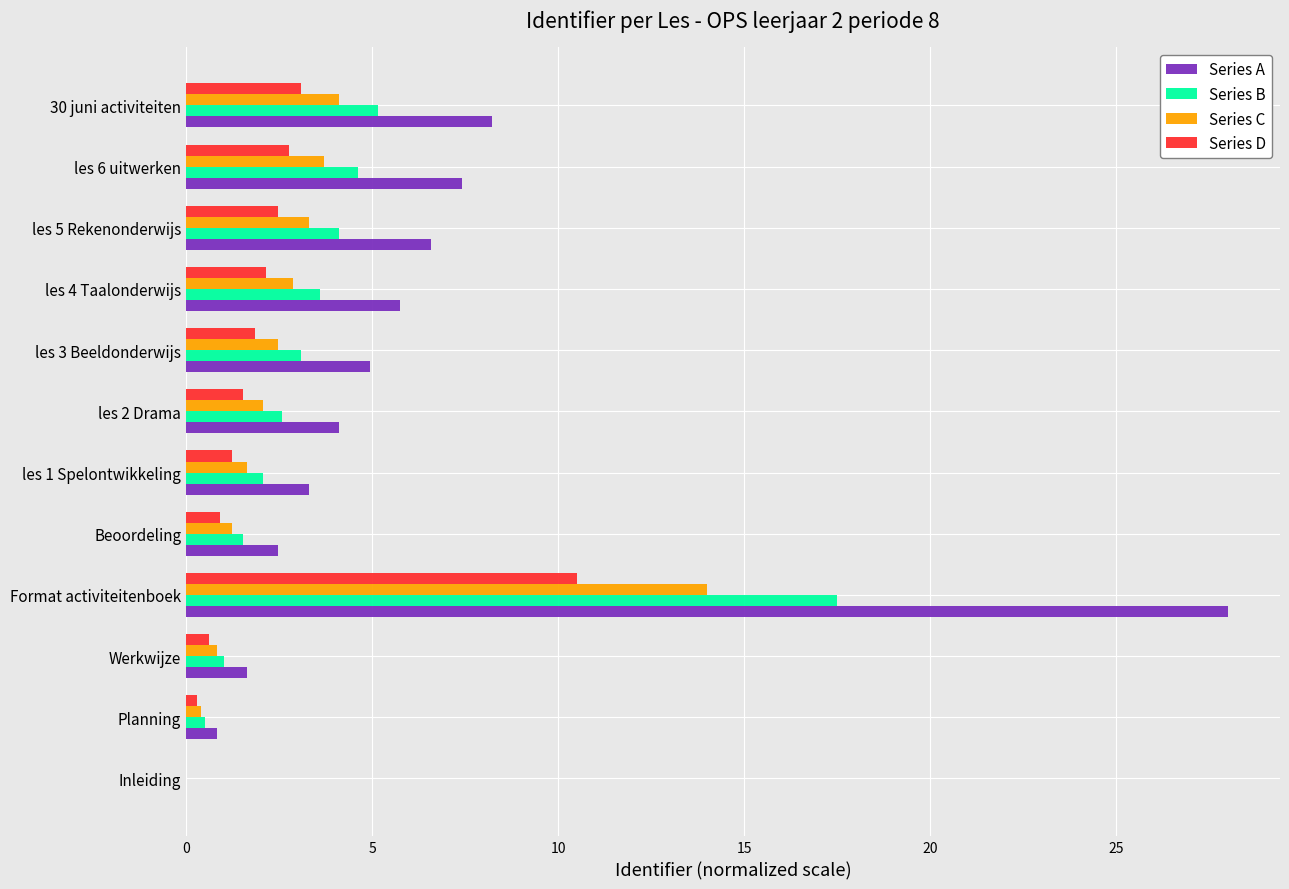

How many data points in Series B are above 3?

6